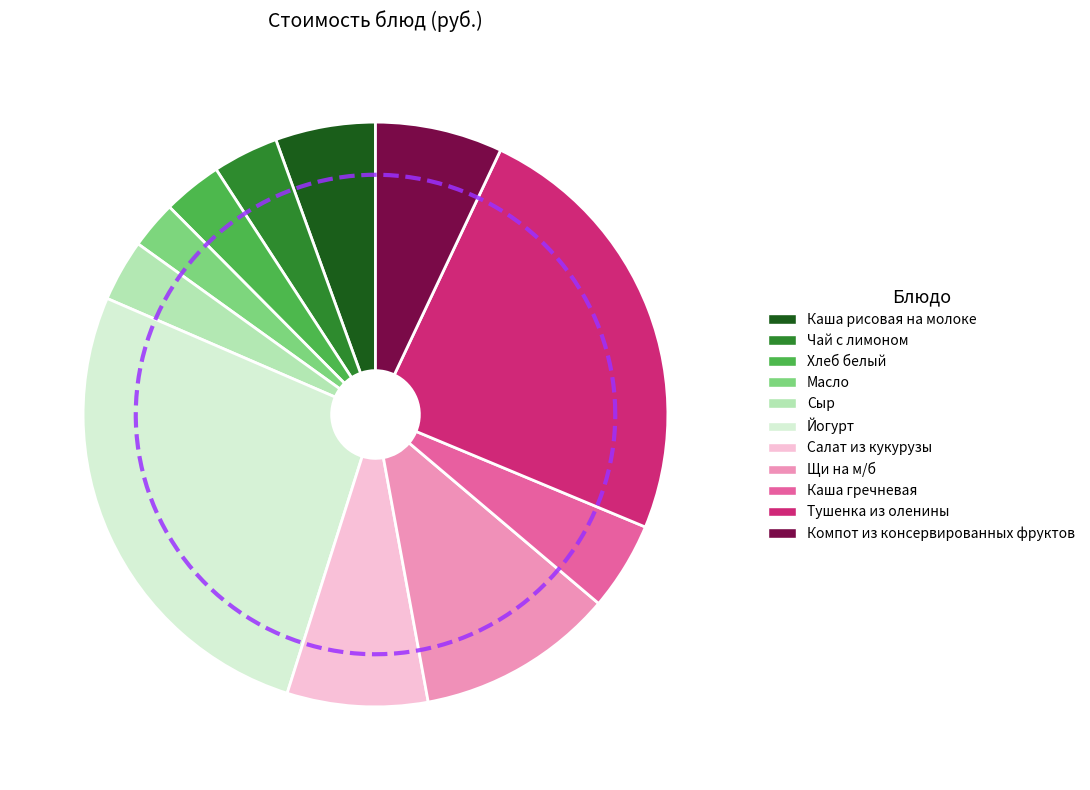

Which category has the biggest portion of the pie?

Йогурт